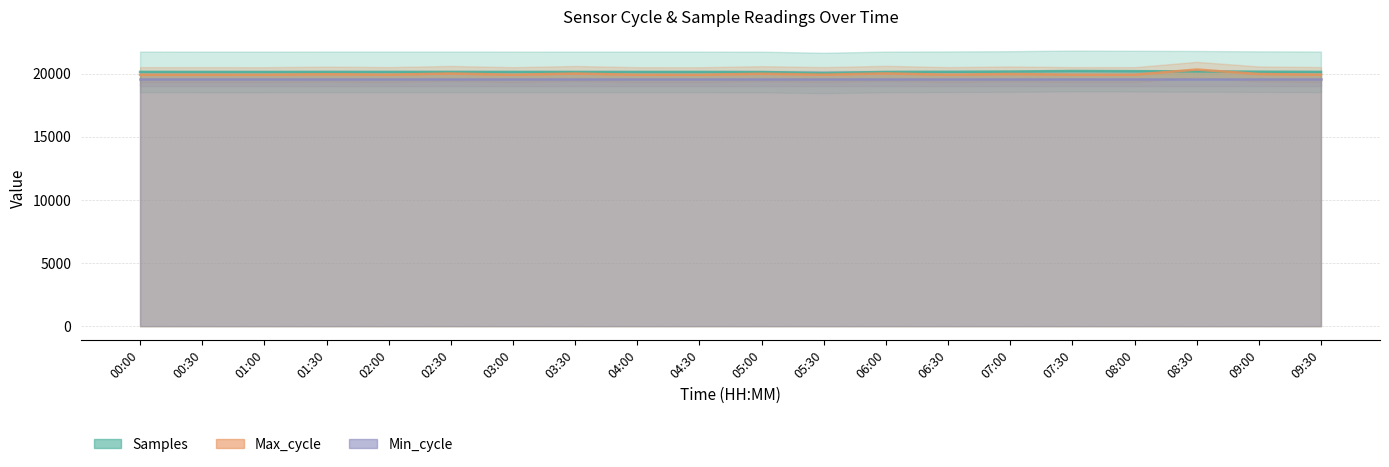

Rank the series at 08:30 from highest to lowest value.

Max_cycle, Samples